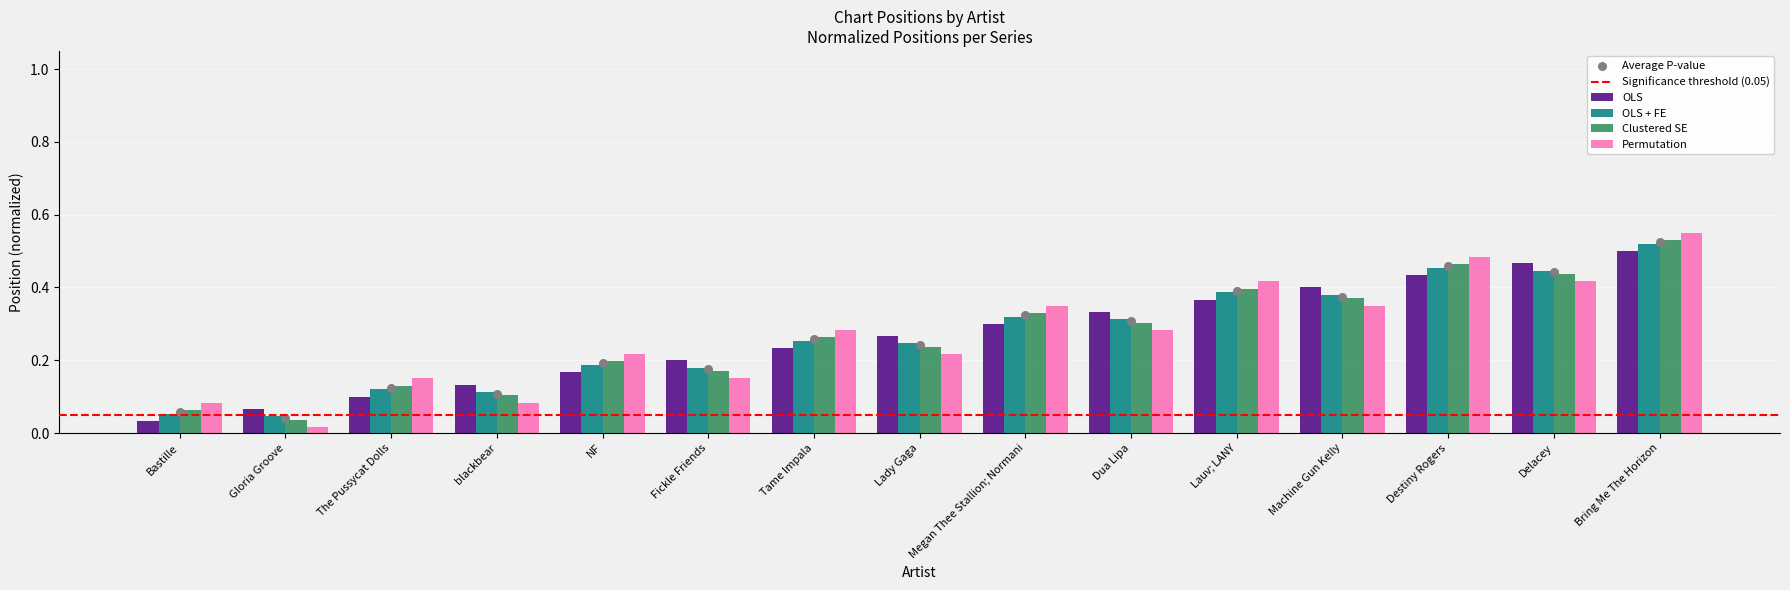

Which series reaches the maximum Y coordinate?

Clustered SE